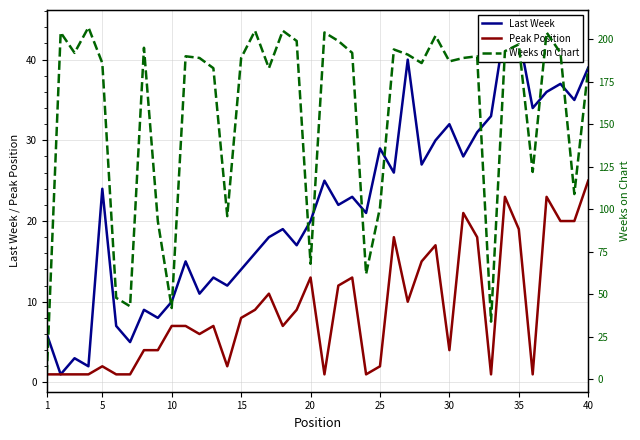

Rank the series by their maximum value, from highest to lowest.

Weeks on Chart, Last Week, Peak Position